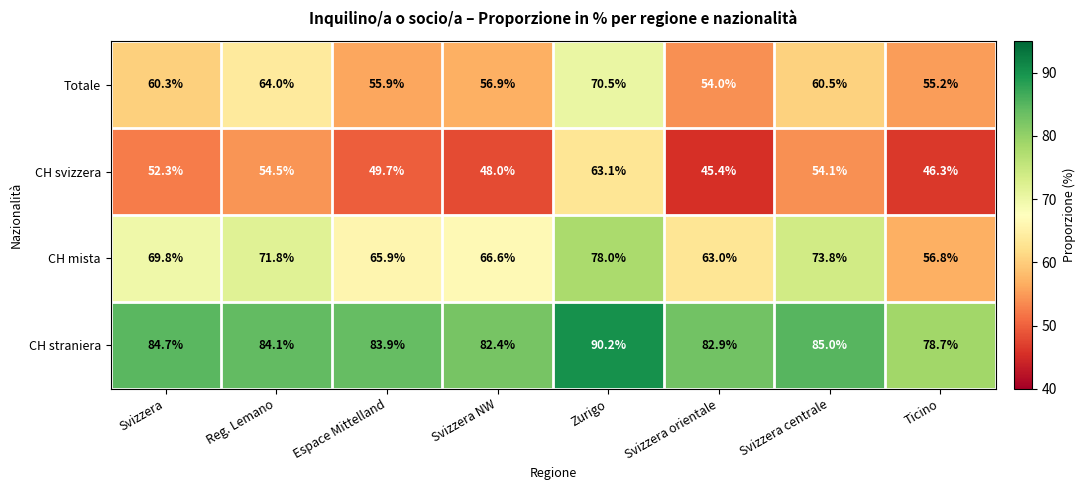

What is the average value of the Totale series?

59.7